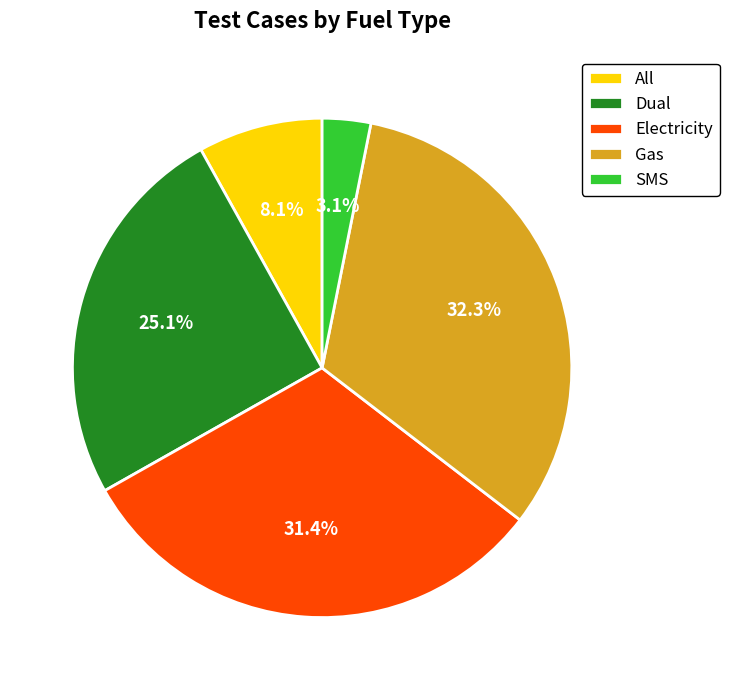

How many slices are in this pie chart?

5